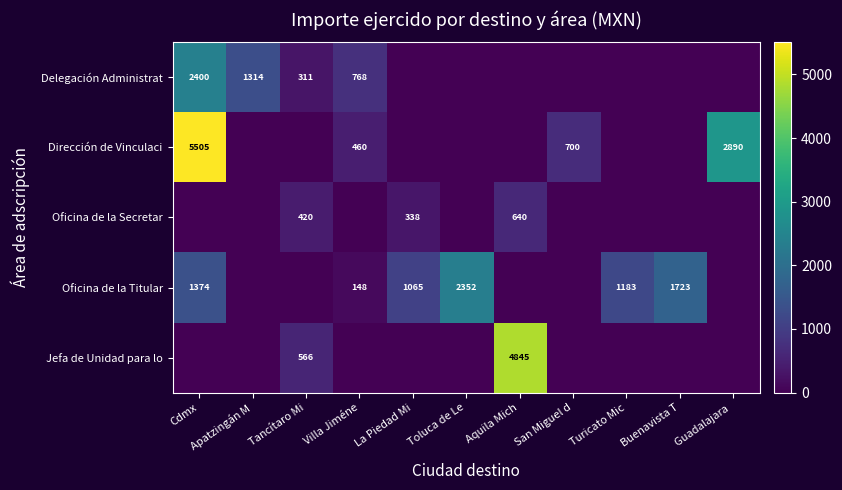

The value of Dirección de Vinculaci at San Miguel d is 1225. True or false?

False